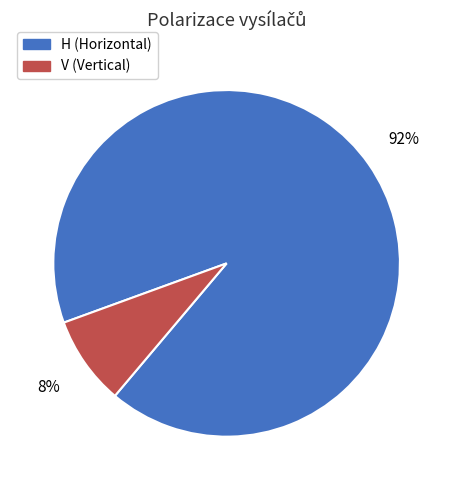

What is the largest slice in the pie chart?

H